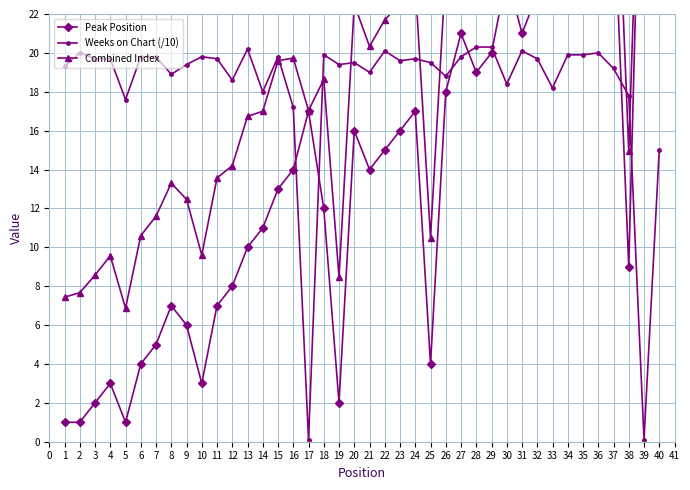

What are all the series names shown in the legend?

Peak Position, Weeks on Chart (/10), Combined Index